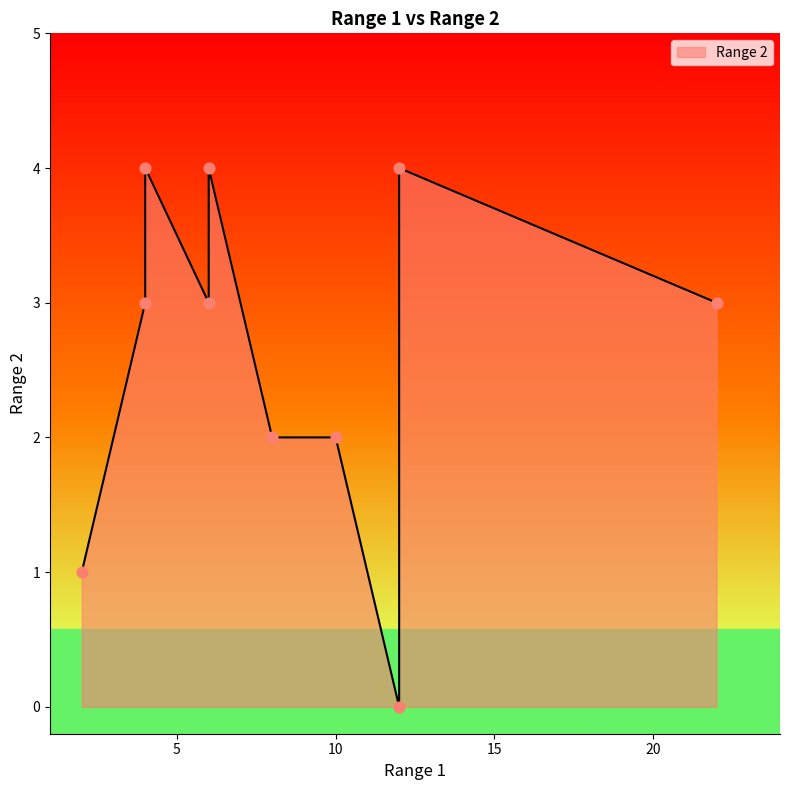

Approximately how many times larger is the value at 6 compared to 6?

1.3